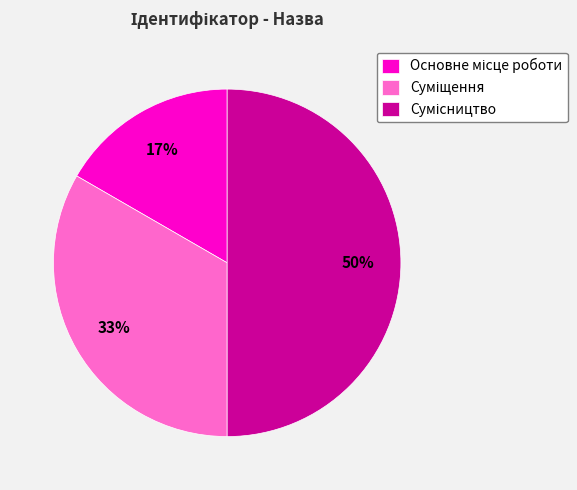

To the nearest percent, what is the difference between the largest and smallest slice percentages?

33%